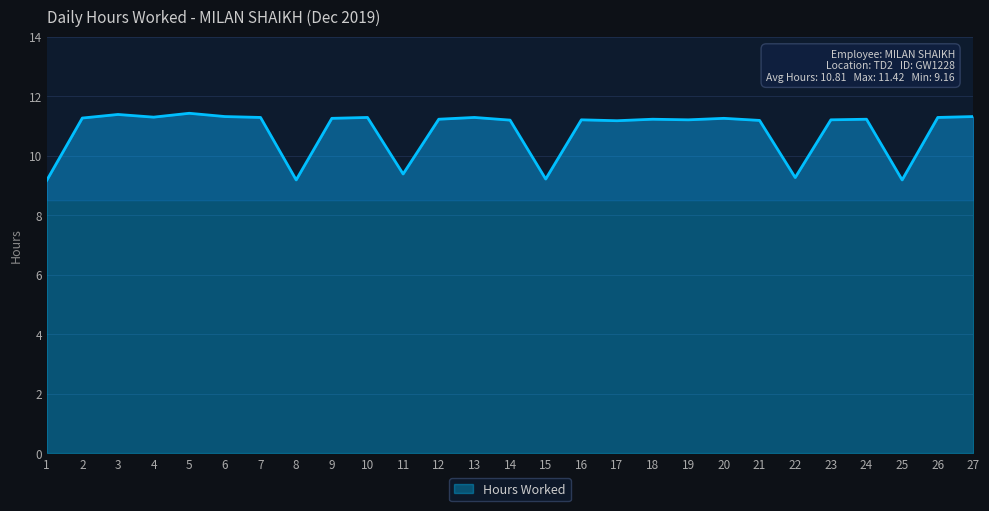

What is the smallest value displayed?

9.2